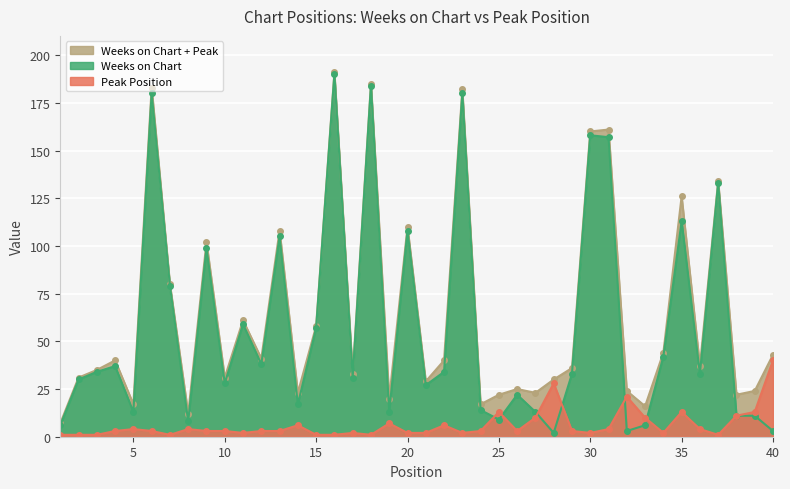

At which category does the chart reach its minimum across all series?

1